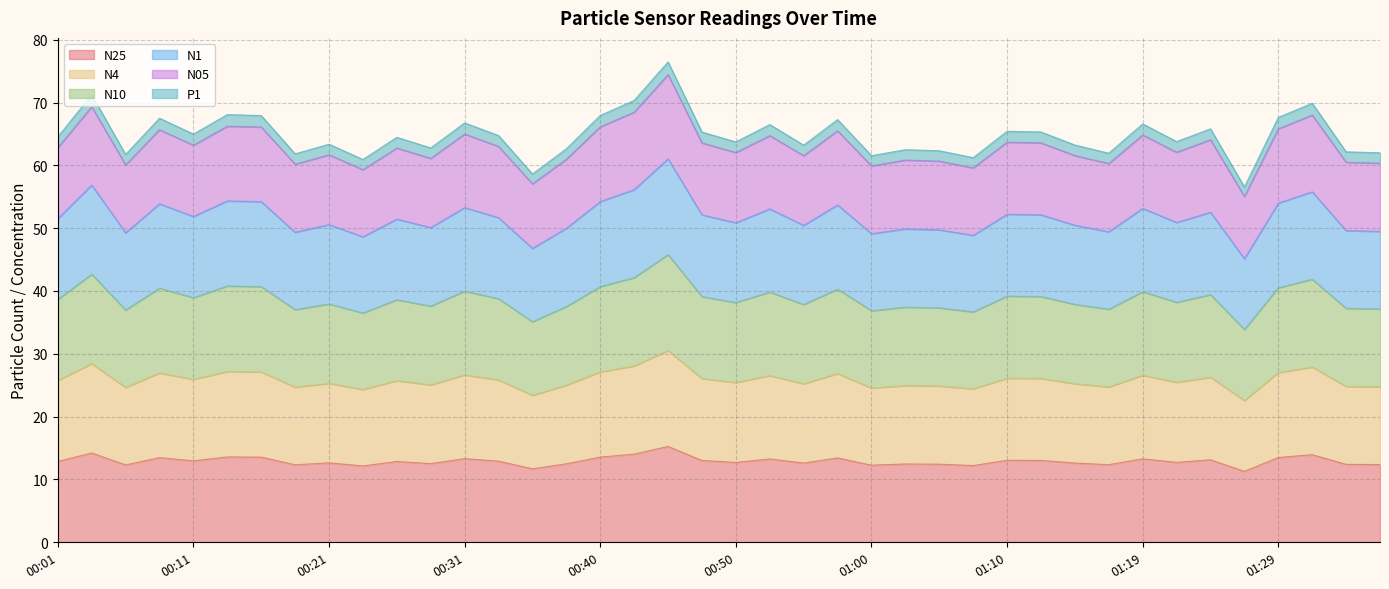

At which category is the sum across all series the highest?

00:45